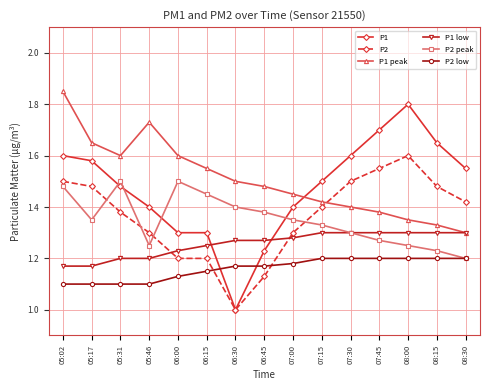

True or false: P1 peak has a value of 2.0 at 08:30.

False